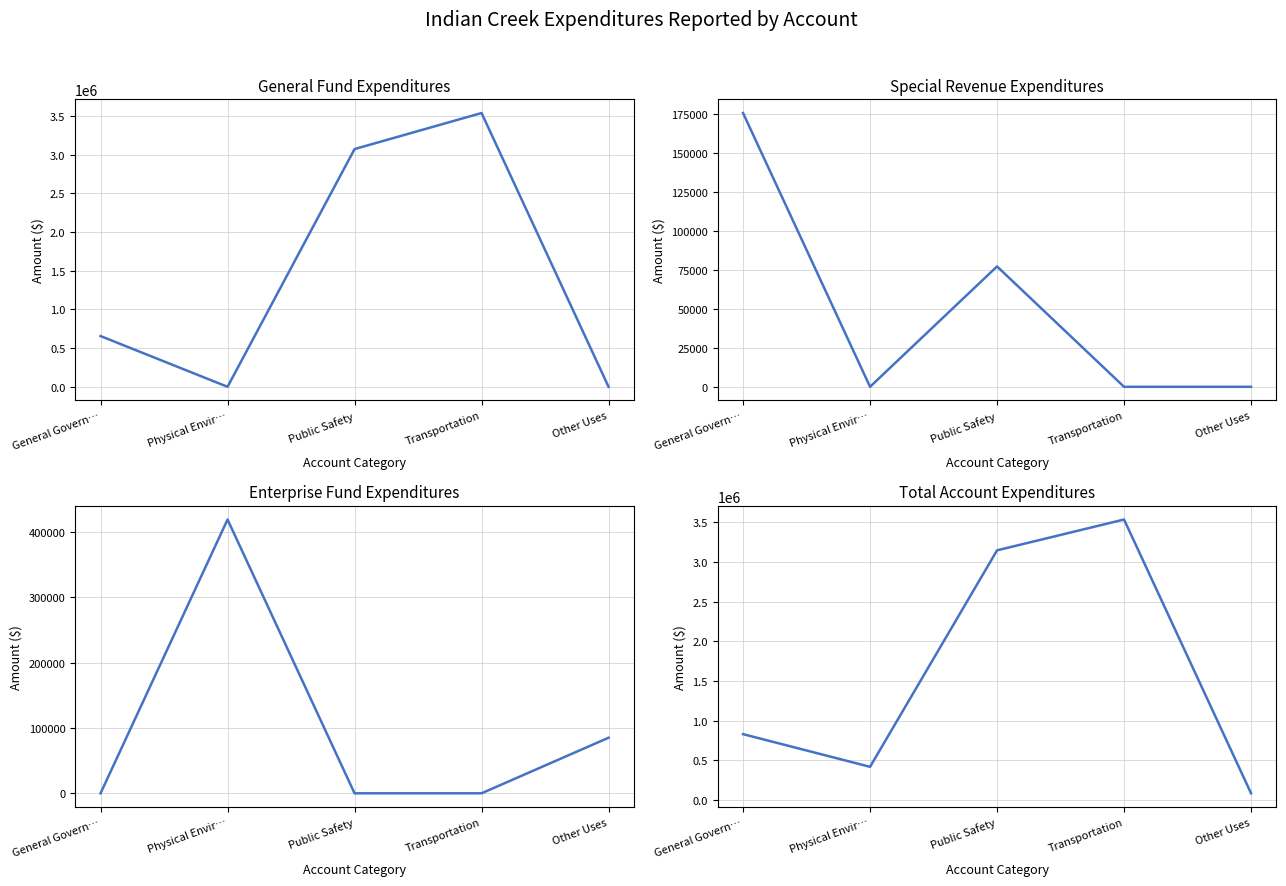

Which series has the widest spread of values?

General Fund